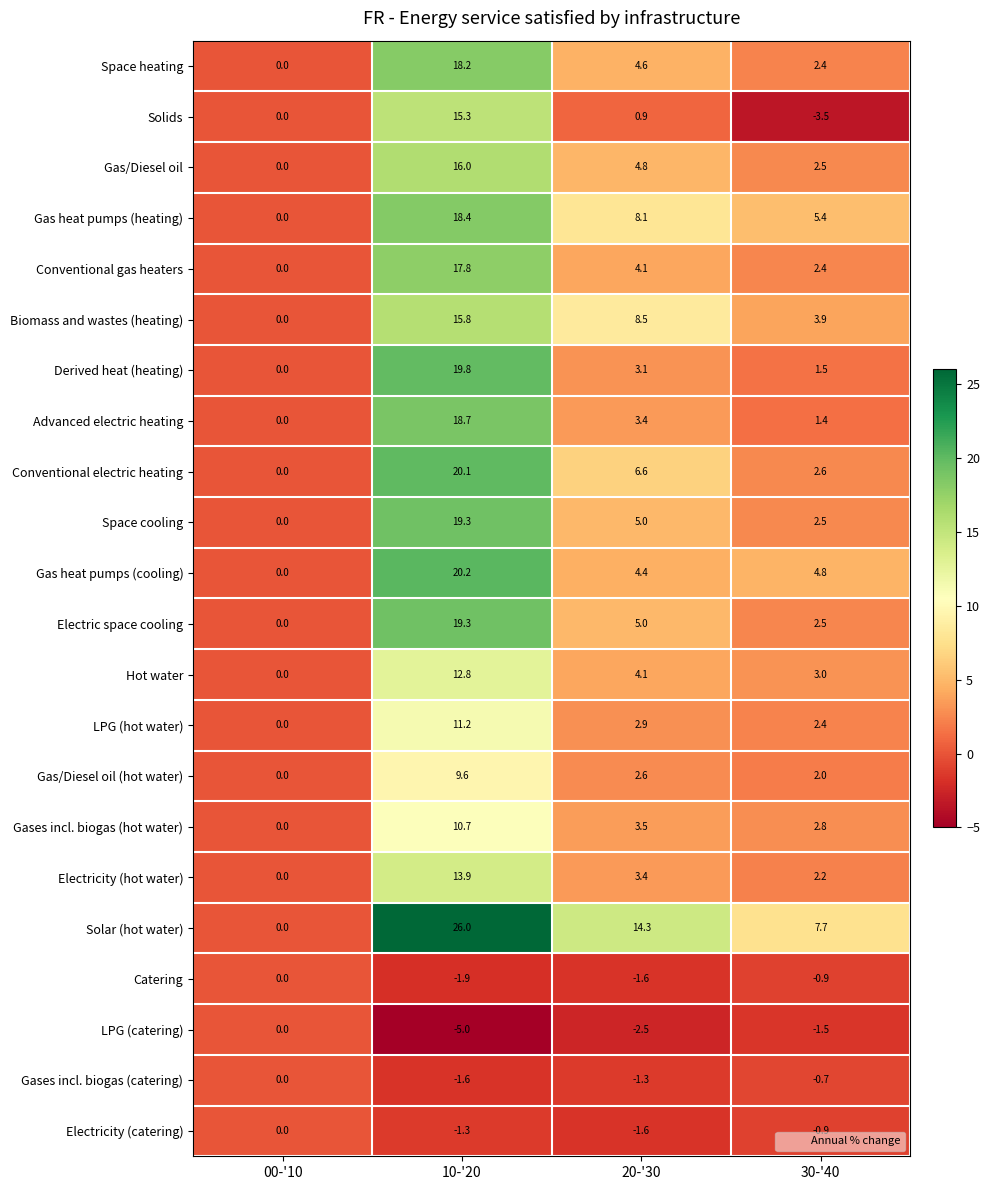

Which series has the largest total across all categories?

Solar (hot water)